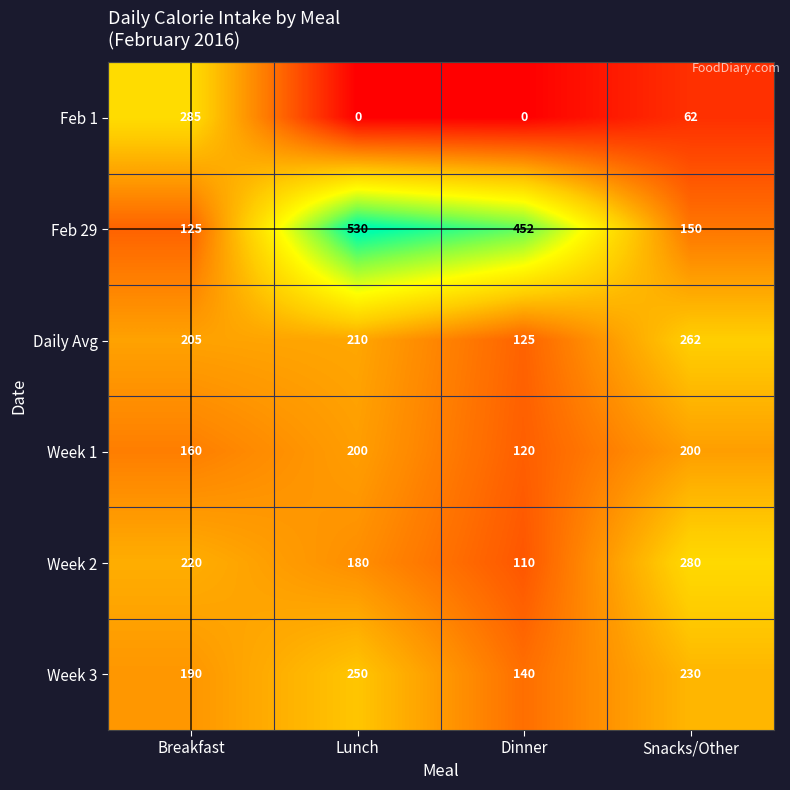

What is the greatest value displayed?

530